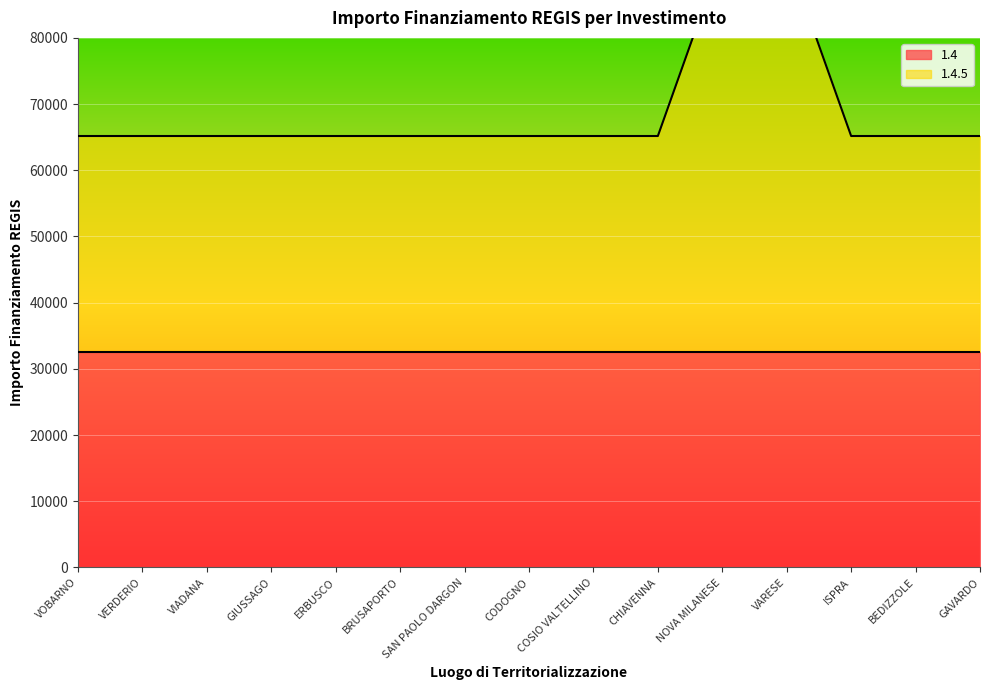

What is the sum of the values at BRUSAPORTO and SAN PAOLO DARGON?

130356